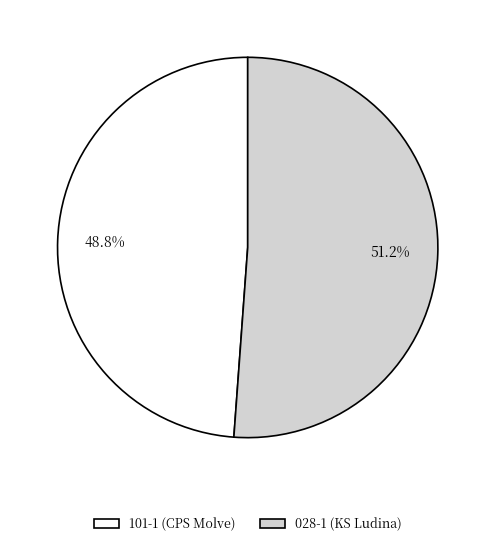

What is the smallest slice in the pie chart?

101-1